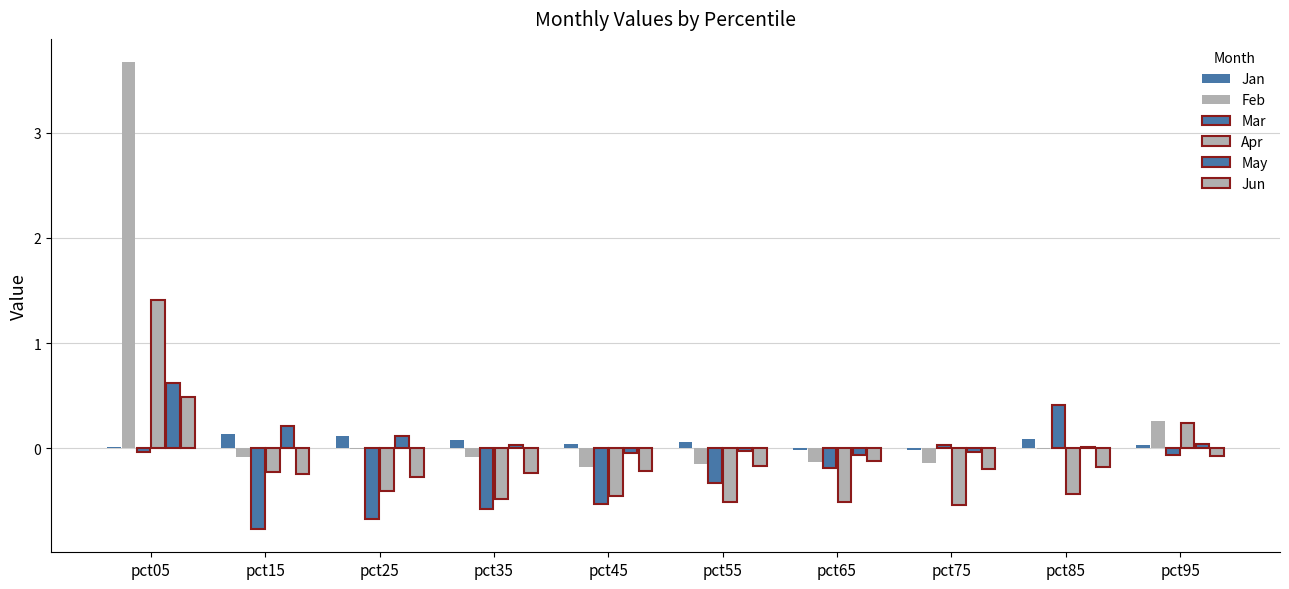

How many values in Apr are above zero?

2